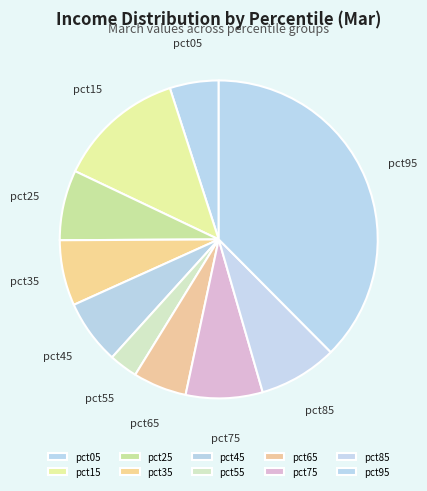

Which category has the smallest portion of the pie?

pct55